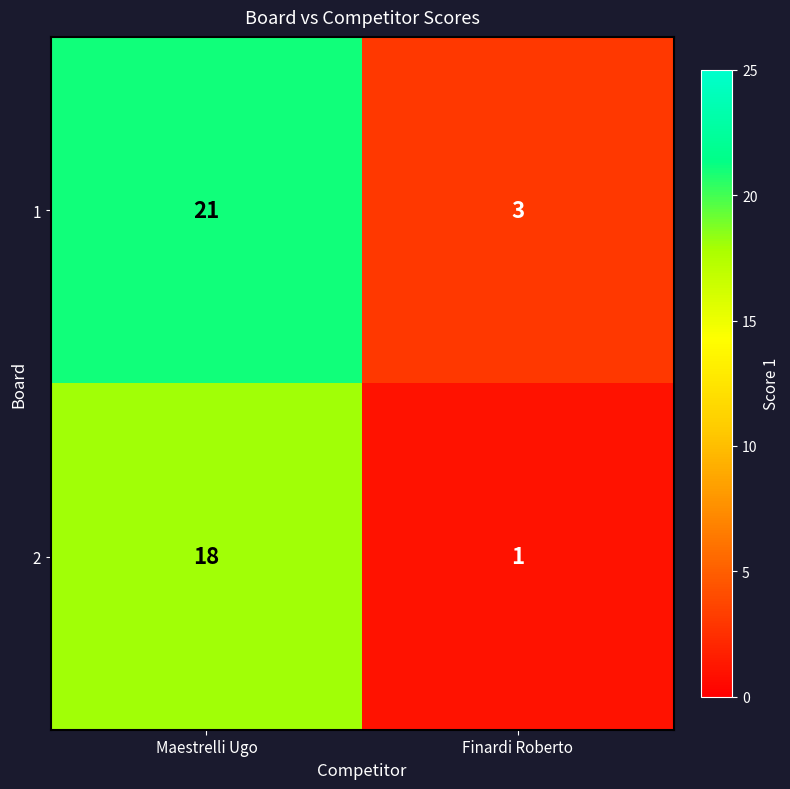

What is the difference between the maximum and minimum values in the 1 series?

18